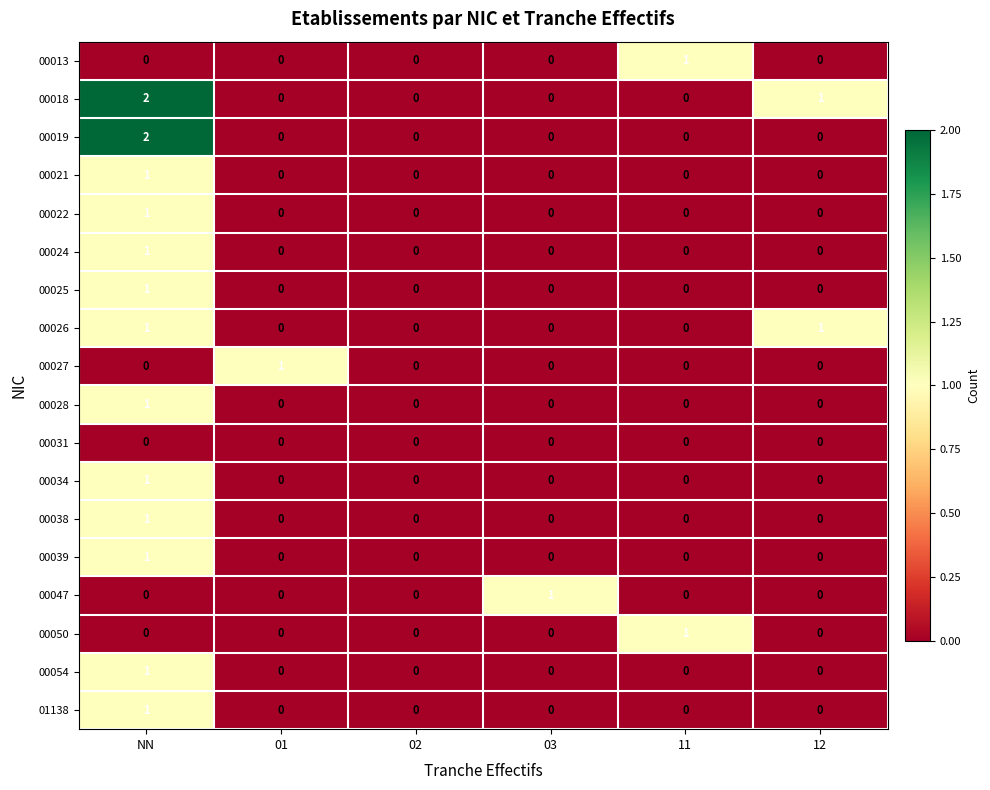

How many distinct data groups are displayed?

18